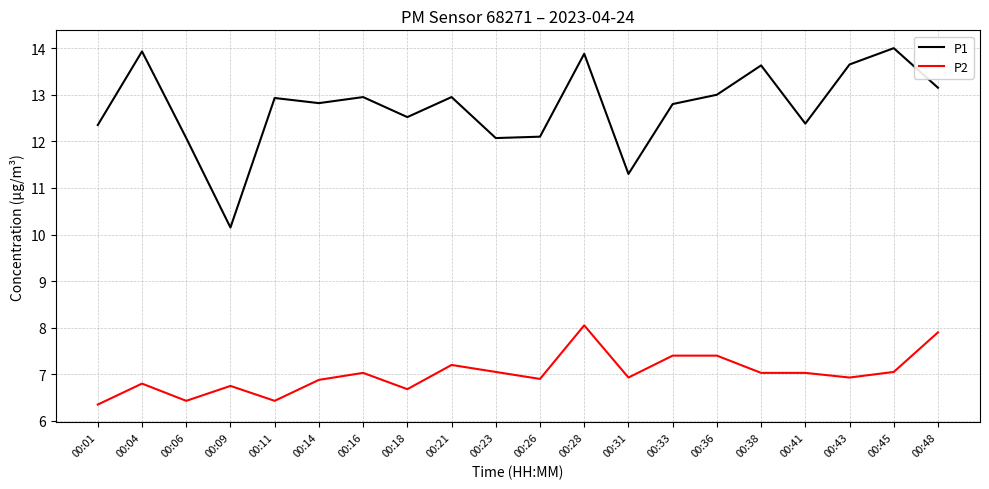

What is the maximum value for P1?

14.0